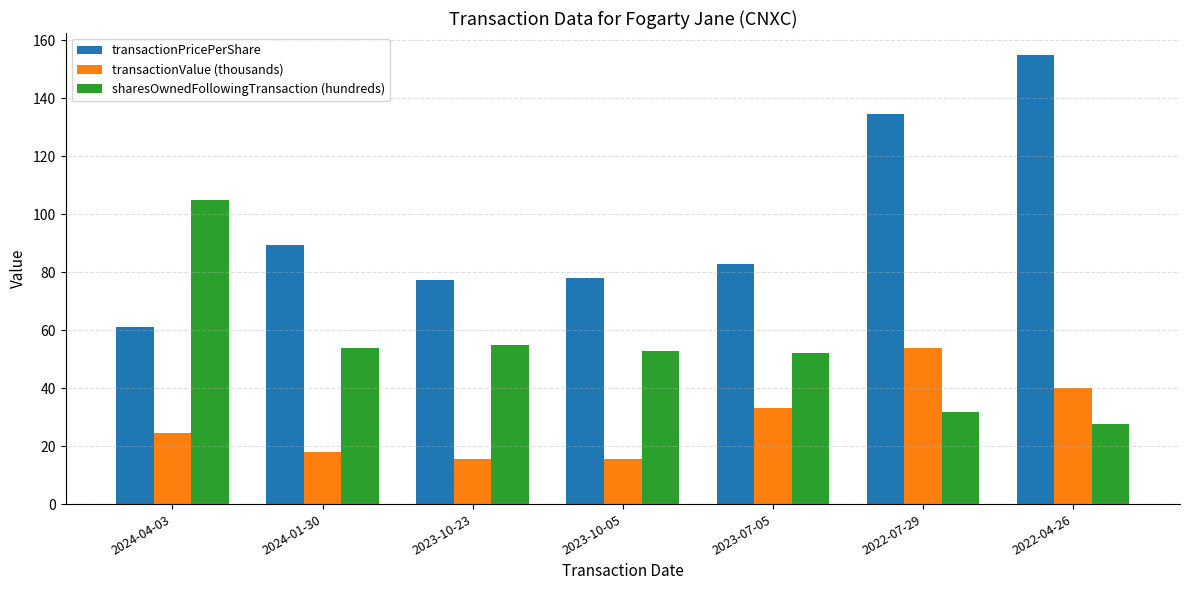

Is the value of transactionPricePerShare at 2024-01-30 greater than the value of sharesOwnedFollowingTransaction (hundreds) at 2024-04-03?

No